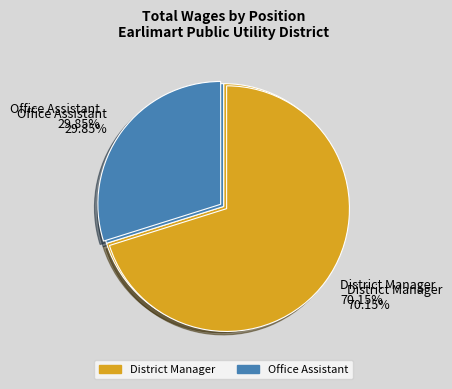

How many segments does this pie chart have?

2